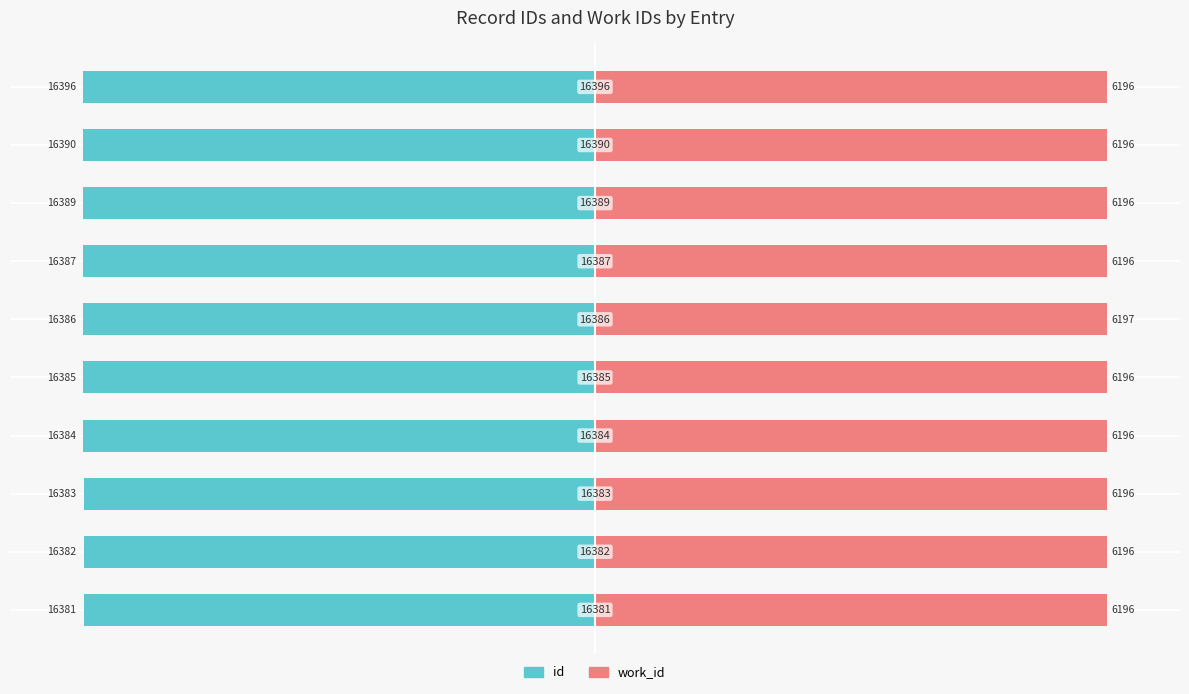

The work_id series shows 22.5 at 9. True or false?

False